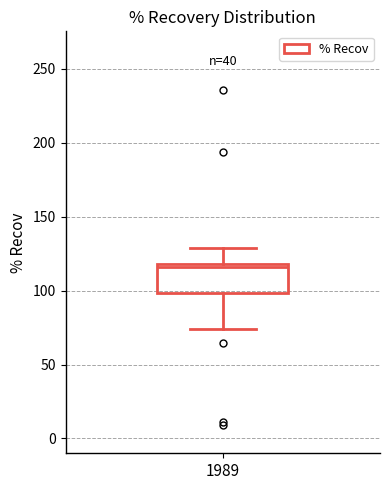

Read this box plot against the y-axis: the position of the median line, the range covered by the box, and the ends of both whiskers. The values are not printed on the chart, so give them approximately, as read against the axis.

median 115, box 100 to 120, whiskers 75 to 130